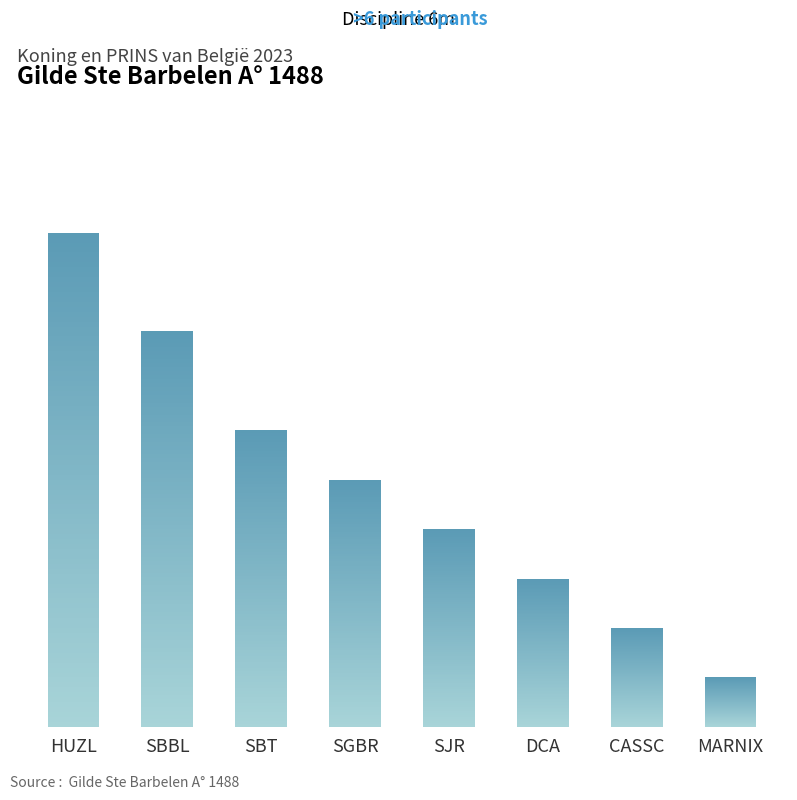

Which label corresponds to the smallest value in the chart?

MARNIX